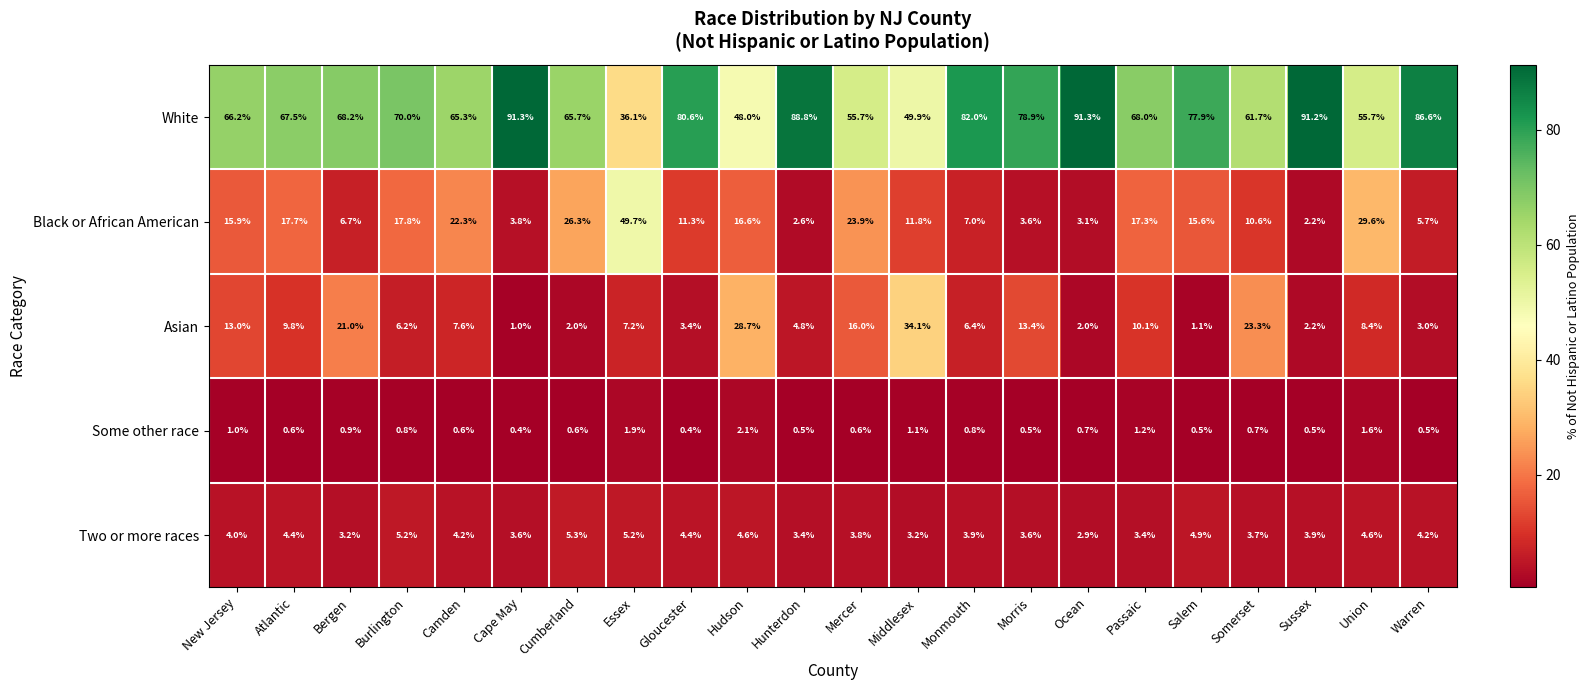

At how many categories does at least one series exceed 62?

16